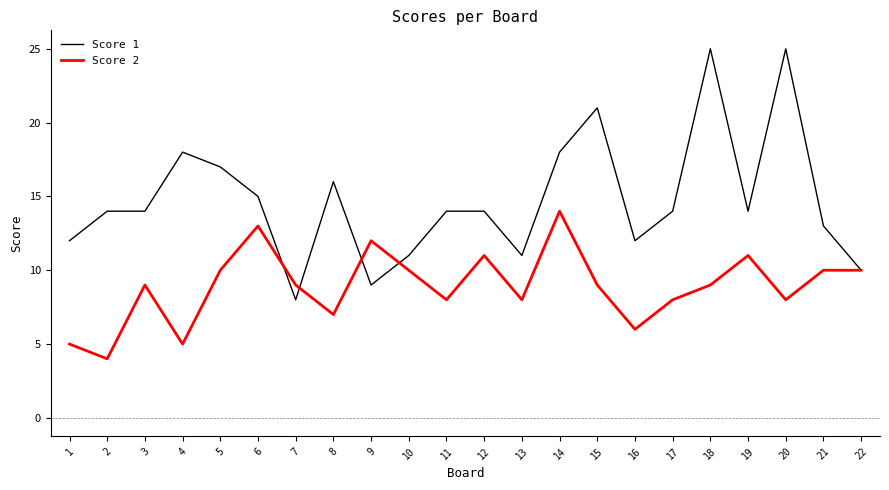

What is the spread (max minus min) of values at 3?

5